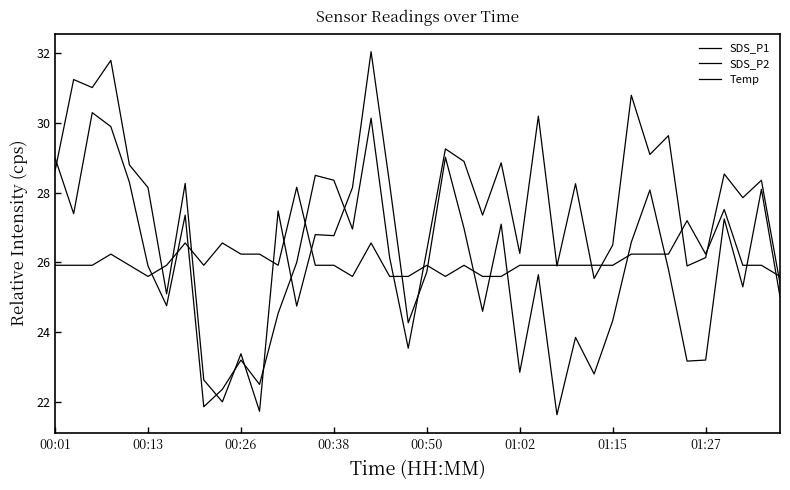

Does the chart display data point markers on the line(s)?

No